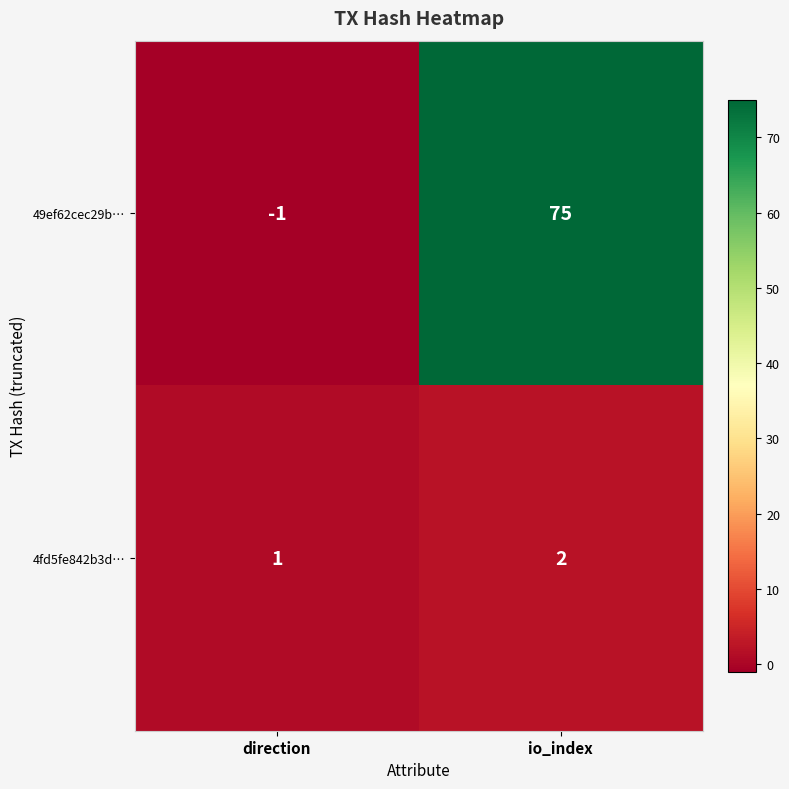

Reading left to right, transcribe all the data shown in this chart.

49ef62cec29b…: direction=-1	io_index=75
4fd5fe842b3d…: direction=1	io_index=2